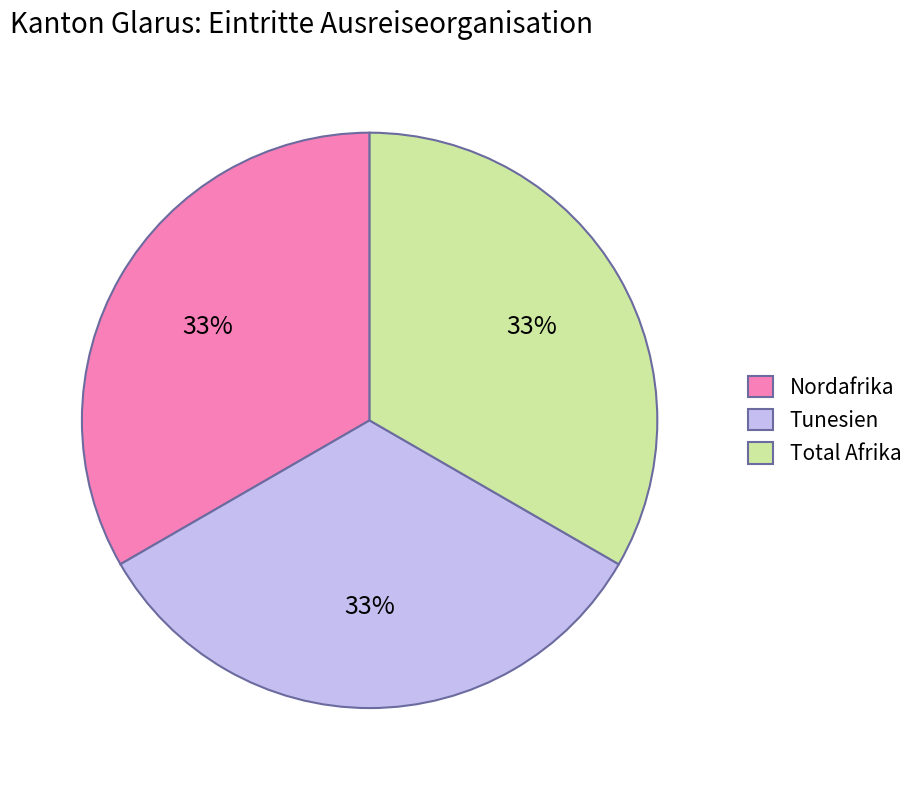

How many slices are in this pie chart?

3